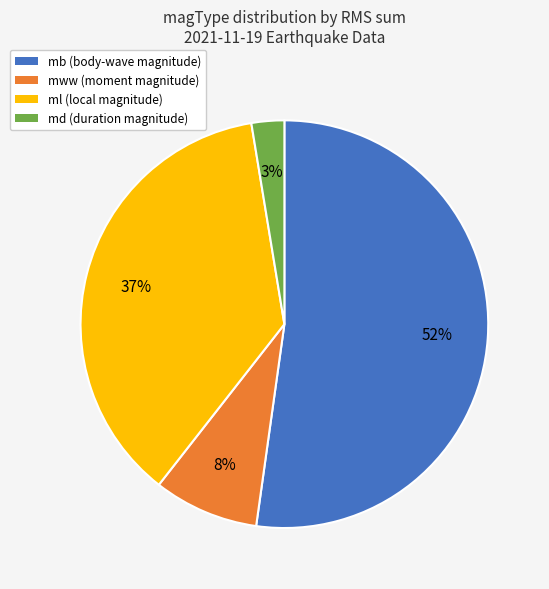

True or false: mww accounts for 8% of the total.

True